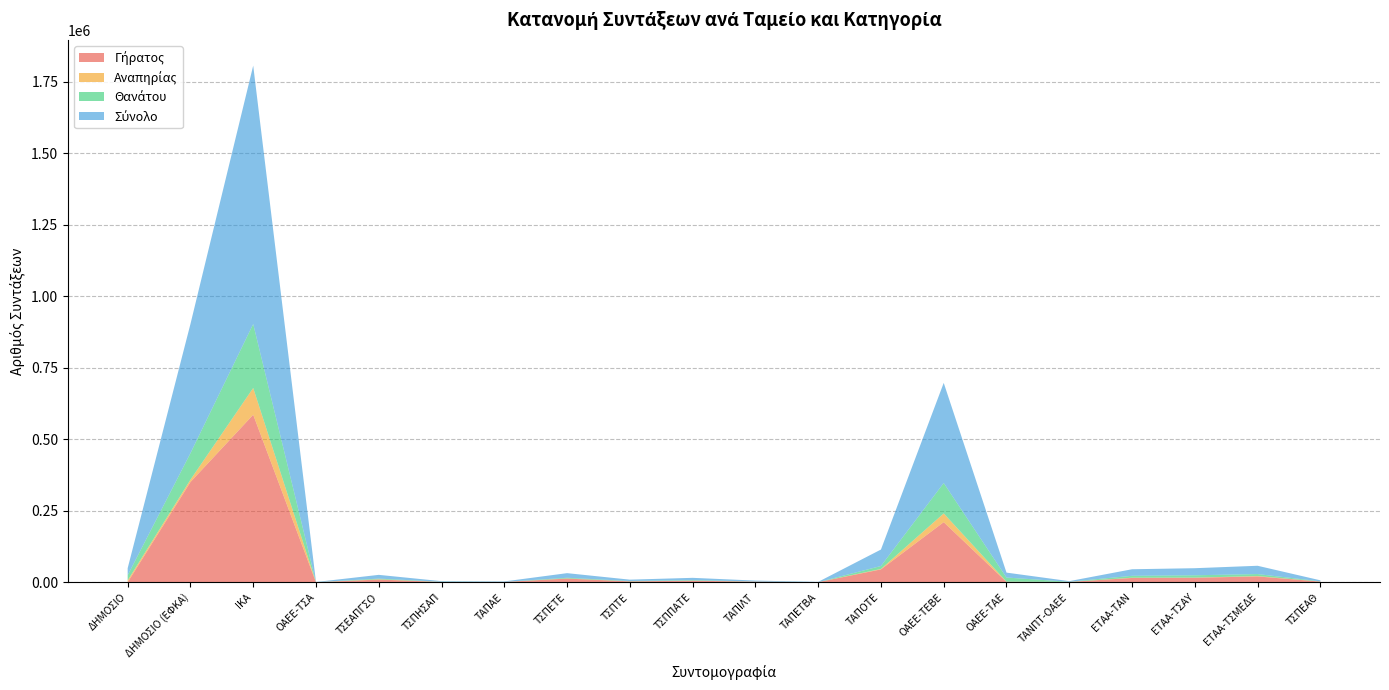

Reading left to right, extract all data points from this chart.

Γήρατος: ΔΗΜΟΣΙΟ=402	ΔΗΜΟΣΙΟ (ΕΦΚΑ)=350567	ΙΚΑ=585948	ΟΑΕΕ-ΤΣΑ=357	ΤΣΕΑΠΓΣΟ=9826	ΤΣΠΗΣΑΠ=1275	ΤΑΠΑΕ=1385	ΤΣΠΕΤΕ=13208	ΤΣΠΤΕ=3381	ΤΣΠΠΑΤΕ=5738	ΤΑΠΙΛΤ=2477	ΤΑΠΕΤΒΑ=657	ΤΑΠΟΤΕ=45327	ΟΑΕΕ-ΤΕΒΕ=210435	ΟΑΕΕ-ΤΑΕ=1693	ΤΑΝΠΤ-ΟΑΕΕ=1446	ΕΤΑΑ-ΤΑΝ=15378	ΕΤΑΑ-ΤΣΑΥ=16016	ΕΤΑΑ-ΤΣΜΕΔΕ=20700	ΤΣΠΕΑΘ=2606
Αναπηρίας: ΔΗΜΟΣΙΟ=6415	ΔΗΜΟΣΙΟ (ΕΦΚΑ)=8224	ΙΚΑ=93458	ΟΑΕΕ-ΤΣΑ=178	ΤΣΕΑΠΓΣΟ=775	ΤΣΠΗΣΑΠ=166	ΤΑΠΑΕ=41	ΤΣΠΕΤΕ=341	ΤΣΠΤΕ=150	ΤΣΠΠΑΤΕ=172	ΤΑΠΙΛΤ=125	ΤΑΠΕΤΒΑ=2	ΤΑΠΟΤΕ=1401	ΟΑΕΕ-ΤΕΒΕ=30453	ΟΑΕΕ-ΤΑΕ=584	ΤΑΝΠΤ-ΟΑΕΕ=64	ΕΤΑΑ-ΤΑΝ=779	ΕΤΑΑ-ΤΣΑΥ=527	ΕΤΑΑ-ΤΣΜΕΔΕ=1251	ΤΣΠΕΑΘ=239
Θανάτου: ΔΗΜΟΣΙΟ=17846	ΔΗΜΟΣΙΟ (ΕΦΚΑ)=92630	ΙΚΑ=223648	ΟΑΕΕ-ΤΣΑ=92	ΤΣΕΑΠΓΣΟ=2490	ΤΣΠΗΣΑΠ=637	ΤΑΠΑΕ=172	ΤΣΠΕΤΕ=2523	ΤΣΠΤΕ=1184	ΤΣΠΠΑΤΕ=1946	ΤΑΠΙΛΤ=468	ΤΑΠΕΤΒΑ=161	ΤΑΠΟΤΕ=10411	ΟΑΕΕ-ΤΕΒΕ=106308	ΟΑΕΕ-ΤΑΕ=14548	ΤΑΝΠΤ-ΟΑΕΕ=607	ΕΤΑΑ-ΤΑΝ=6726	ΕΤΑΑ-ΤΣΑΥ=8181	ΕΤΑΑ-ΤΣΜΕΔΕ=7021	ΤΣΠΕΑΘ=712
Σύνολο: ΔΗΜΟΣΙΟ=24663	ΔΗΜΟΣΙΟ (ΕΦΚΑ)=451421	ΙΚΑ=903054	ΟΑΕΕ-ΤΣΑ=627	ΤΣΕΑΠΓΣΟ=13091	ΤΣΠΗΣΑΠ=2078	ΤΑΠΑΕ=1610	ΤΣΠΕΤΕ=16072	ΤΣΠΤΕ=4715	ΤΣΠΠΑΤΕ=7912	ΤΑΠΙΛΤ=3070	ΤΑΠΕΤΒΑ=825	ΤΑΠΟΤΕ=57538	ΟΑΕΕ-ΤΕΒΕ=350015	ΟΑΕΕ-ΤΑΕ=17200	ΤΑΝΠΤ-ΟΑΕΕ=2123	ΕΤΑΑ-ΤΑΝ=22883	ΕΤΑΑ-ΤΣΑΥ=24724	ΕΤΑΑ-ΤΣΜΕΔΕ=28972	ΤΣΠΕΑΘ=3557